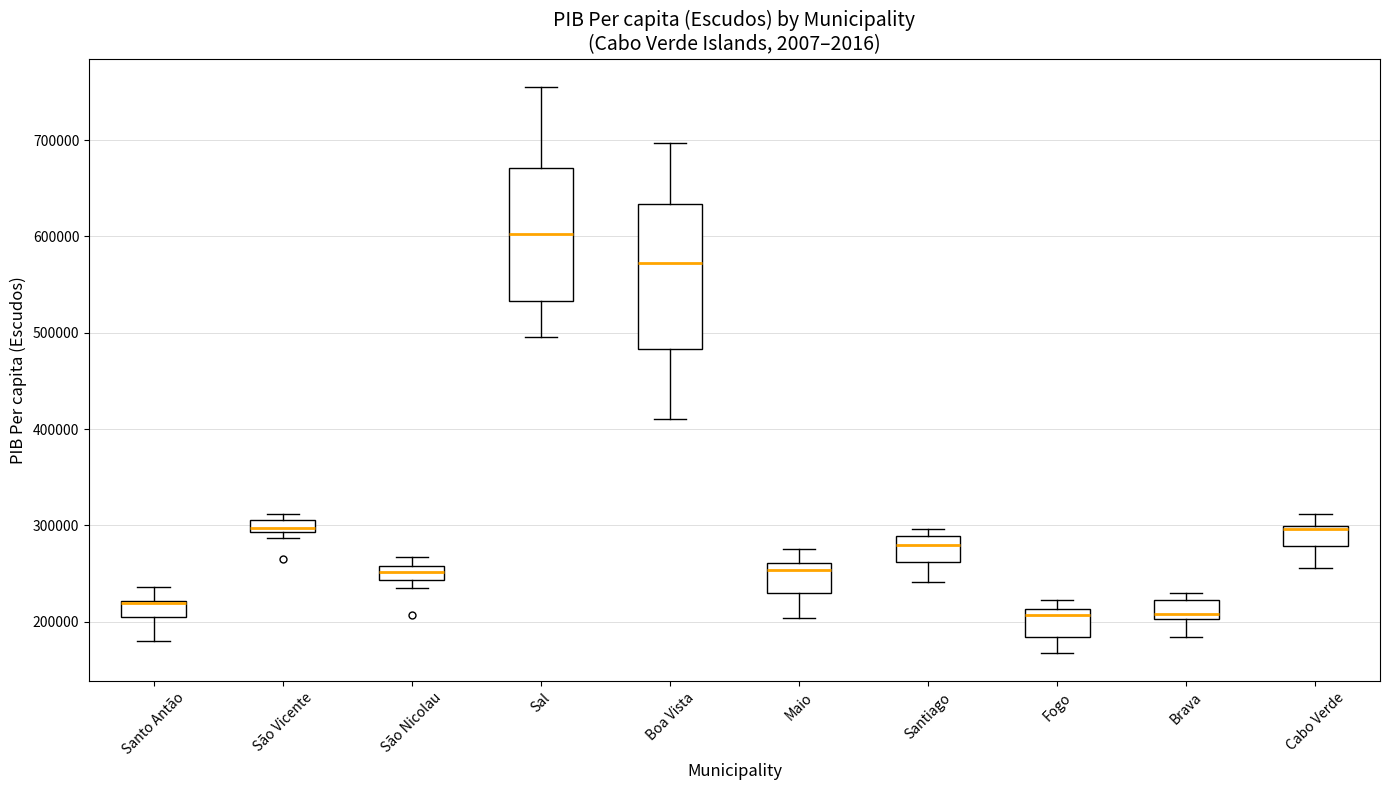

Which box is the tallest, from its lower edge to its upper edge?

Boa Vista